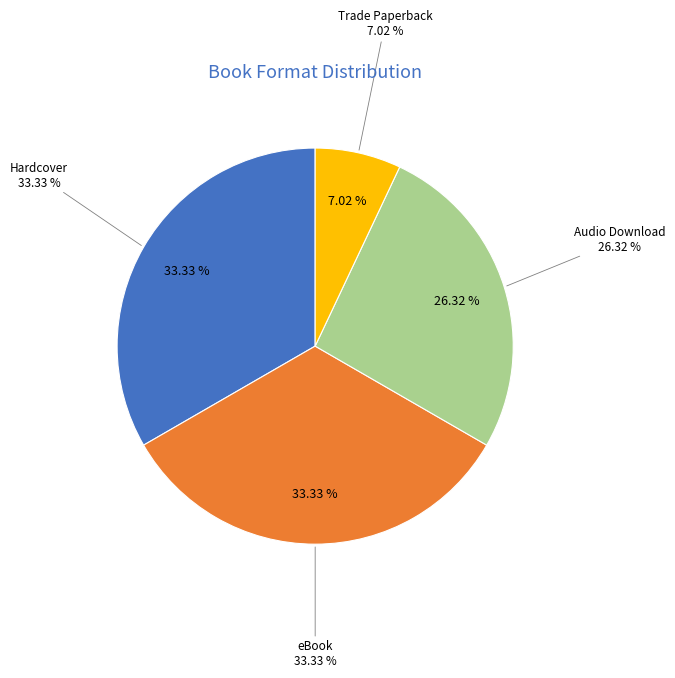

Is there any slice that represents more than half of the pie?

No